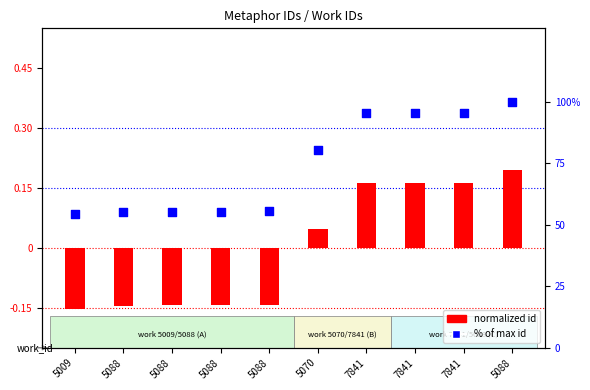

Is the value of normalized id at 5088 greater than the value of % of max id at 5009?

No